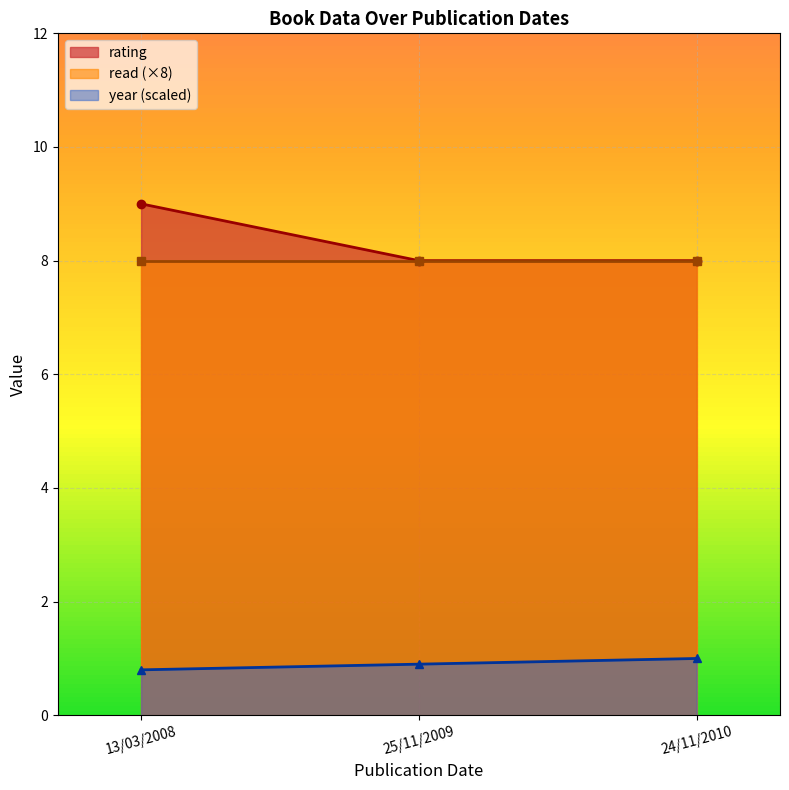

What is the sum of the year values at 25/11/2009 and 13/03/2008?

1.7